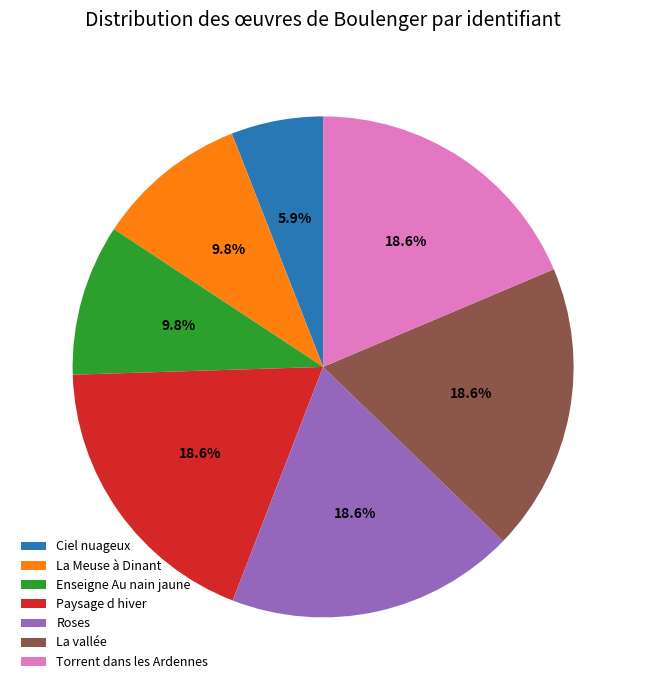

Approximately how many times larger is the value at Ciel nuageux compared to La vallée?

0.3